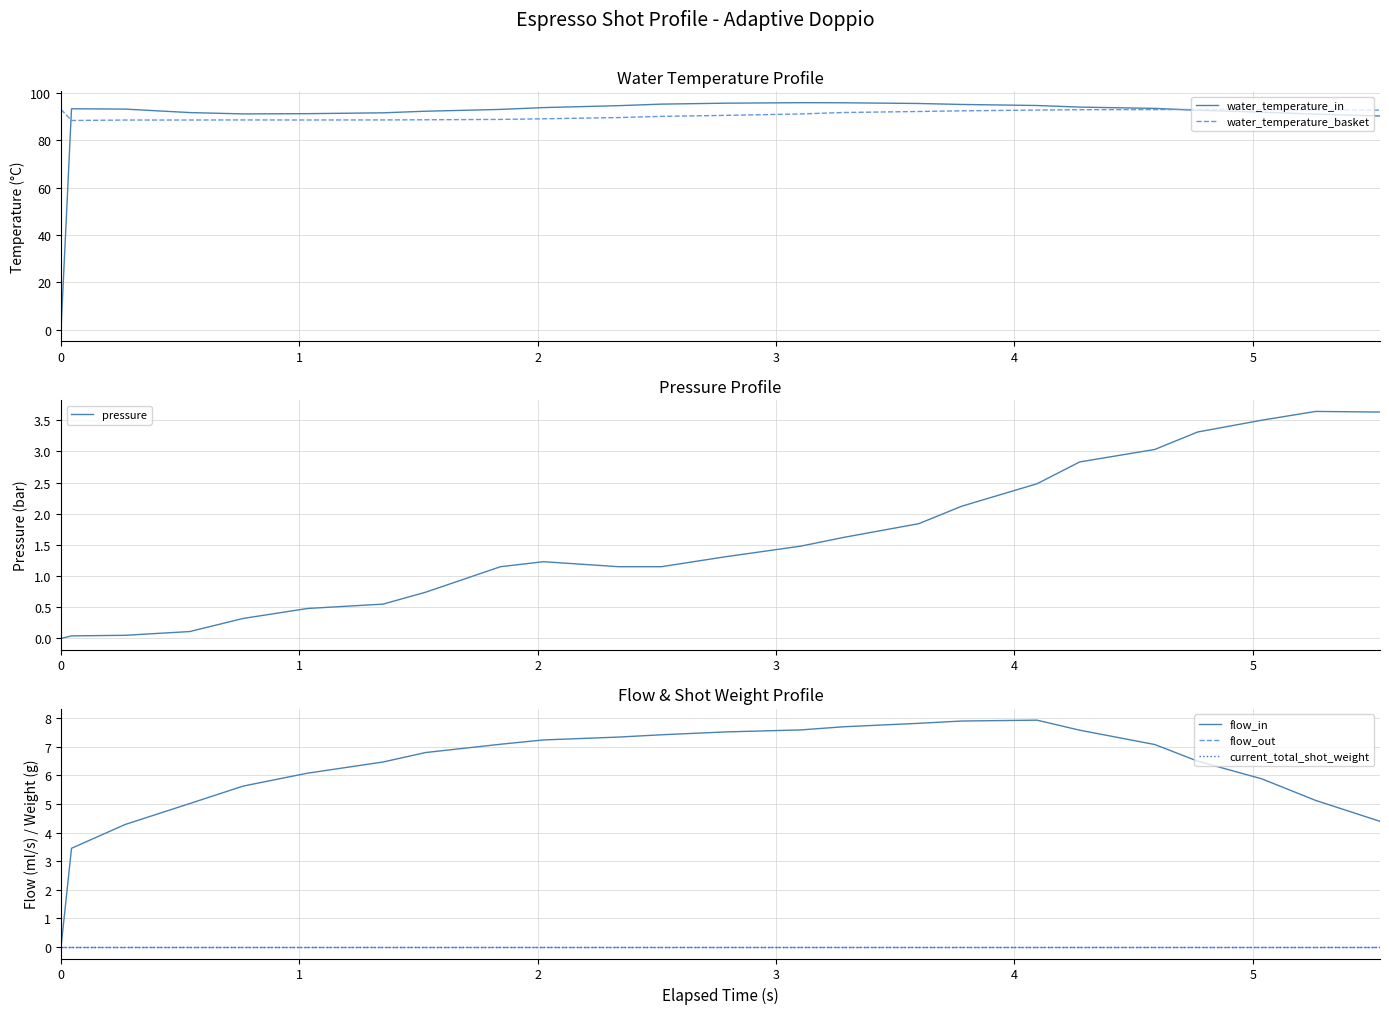

List the series in order of their peak value, lowest first.

flow_out, current_total_shot_weight, pressure, flow_in, water_temperature_basket, water_temperature_in